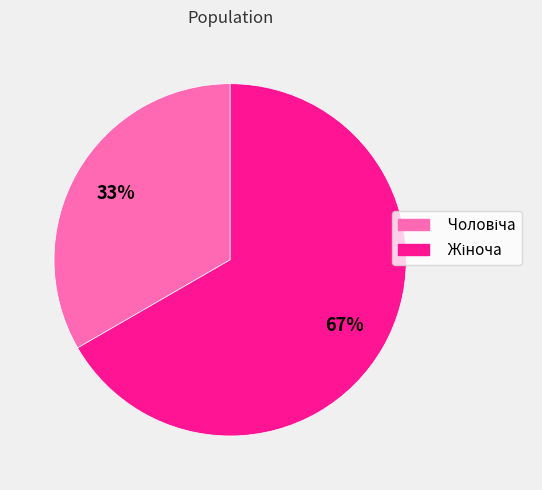

Does any single category account for the majority?

Yes